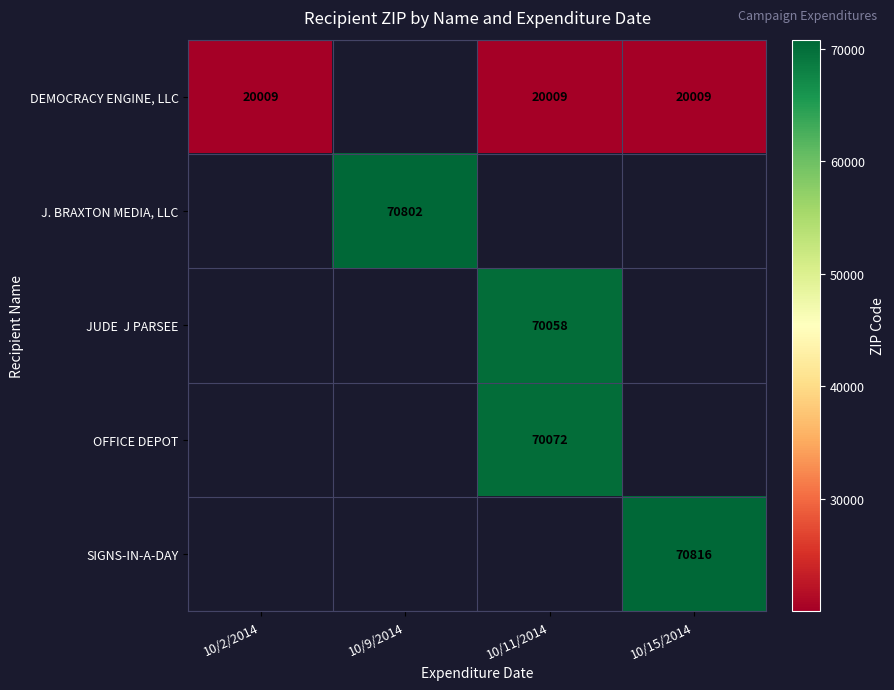

Is it true that OFFICE DEPOT equals 103128 at 10/11/2014?

False